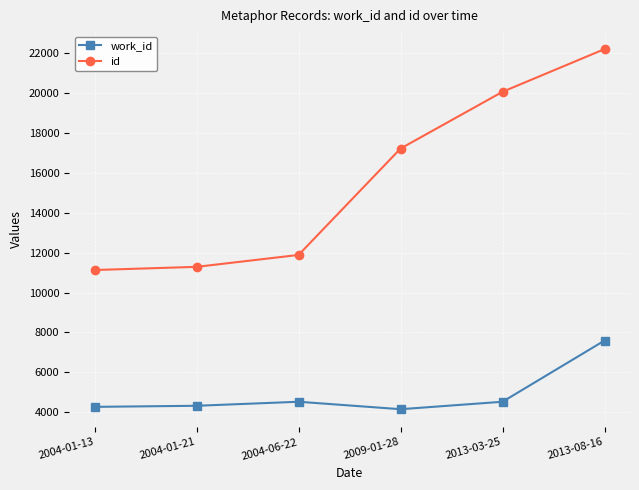

True or false: work_id has more than 2 interior local peaks.

False